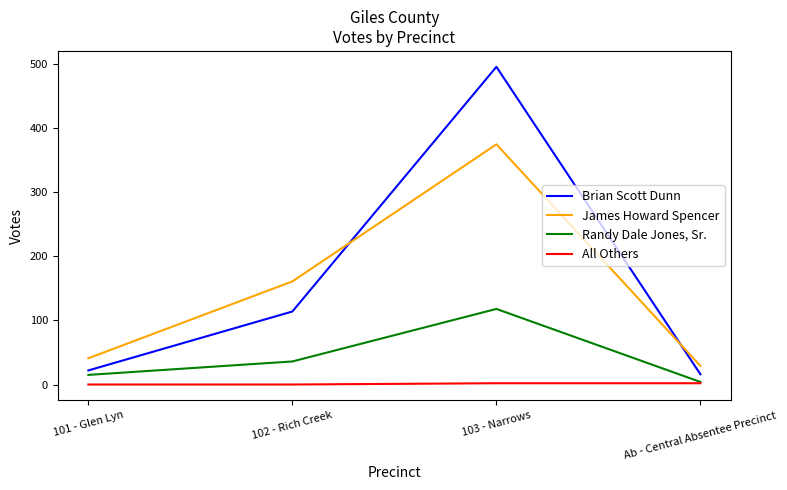

True or false: All Others and Brian Scott Dunn cross at least once.

False